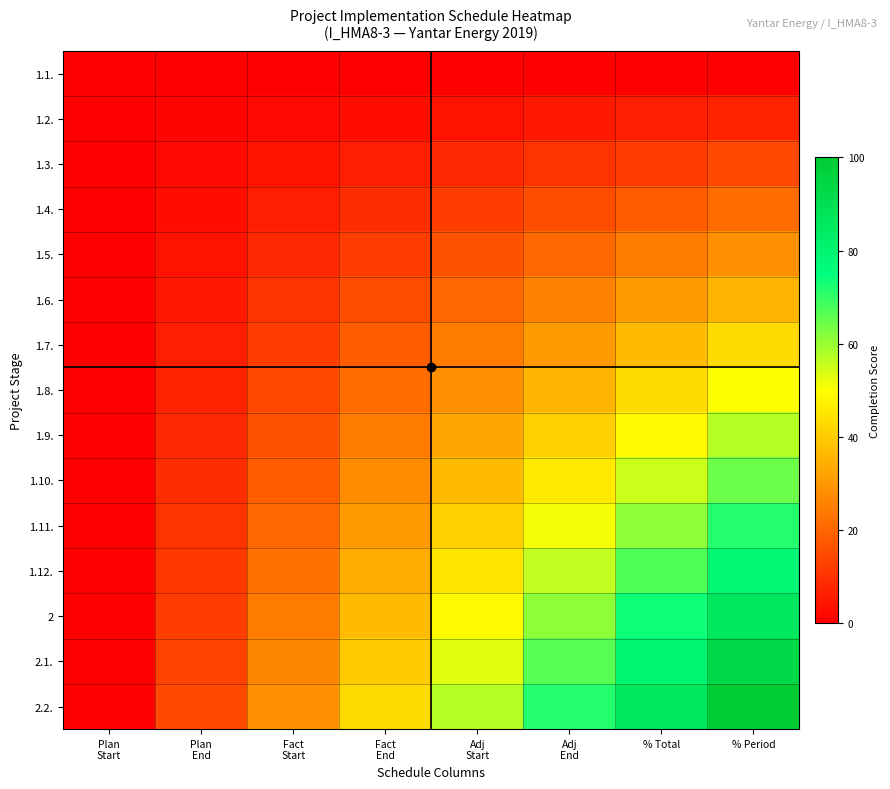

How many data points does each series have?

8